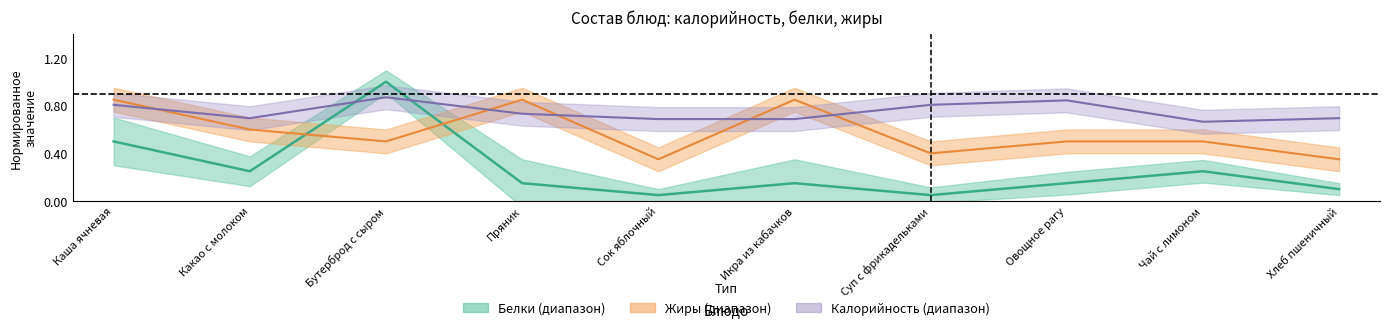

Which category has the highest value in the Жиры series?

Каша ячневая